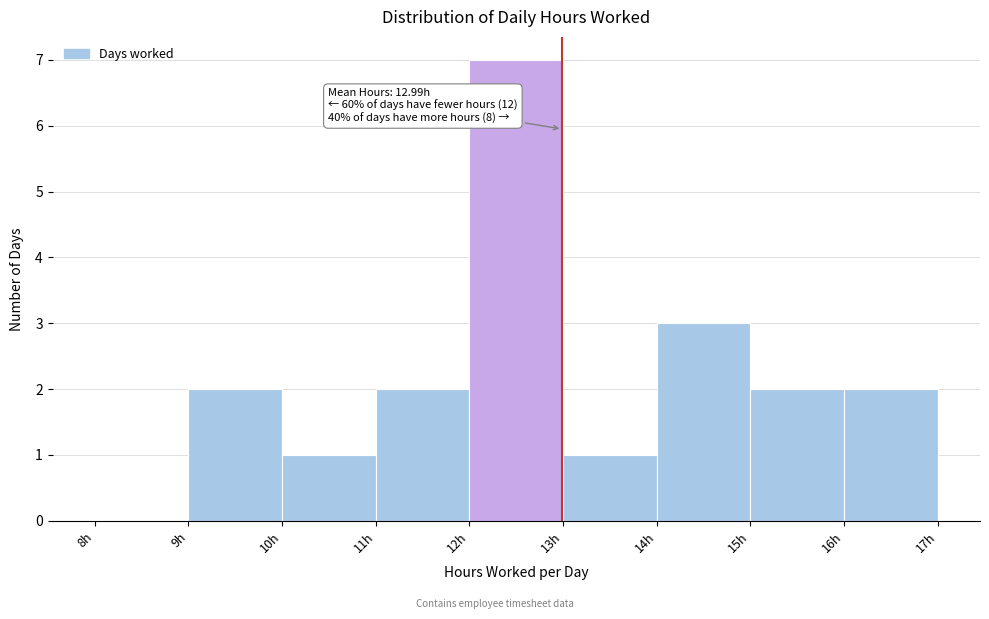

Over which range of the x-axis is the bar tallest?

12 to 13